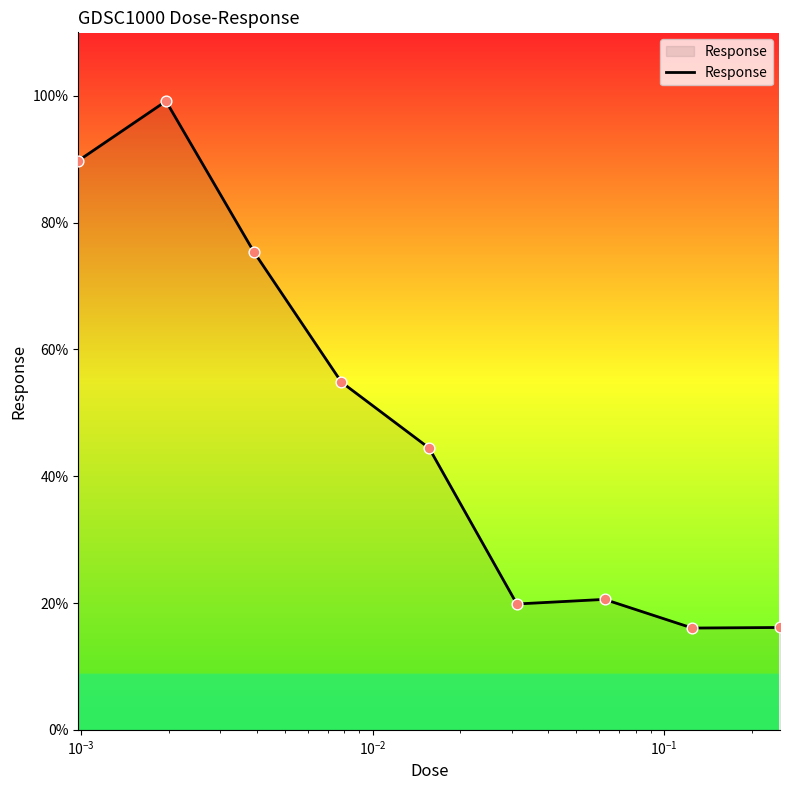

What is the smallest value displayed?

16.1